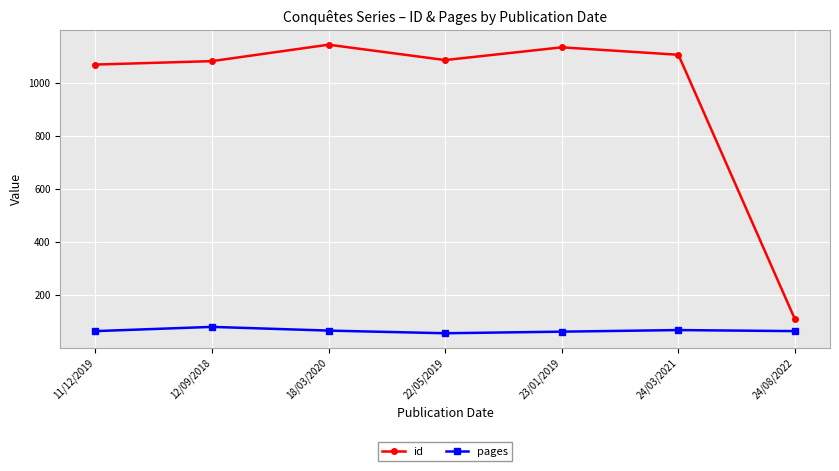

Rank the series by their average value, from highest to lowest.

id, pages